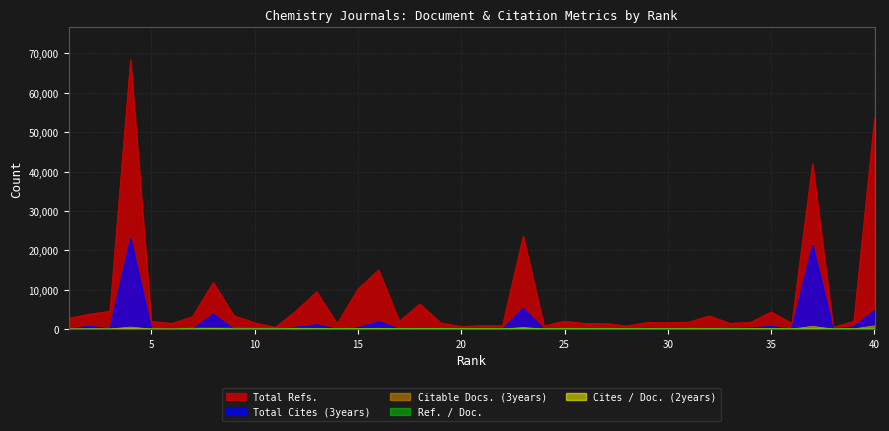

How many data points in Total Cites (3years) are less than 74?

20